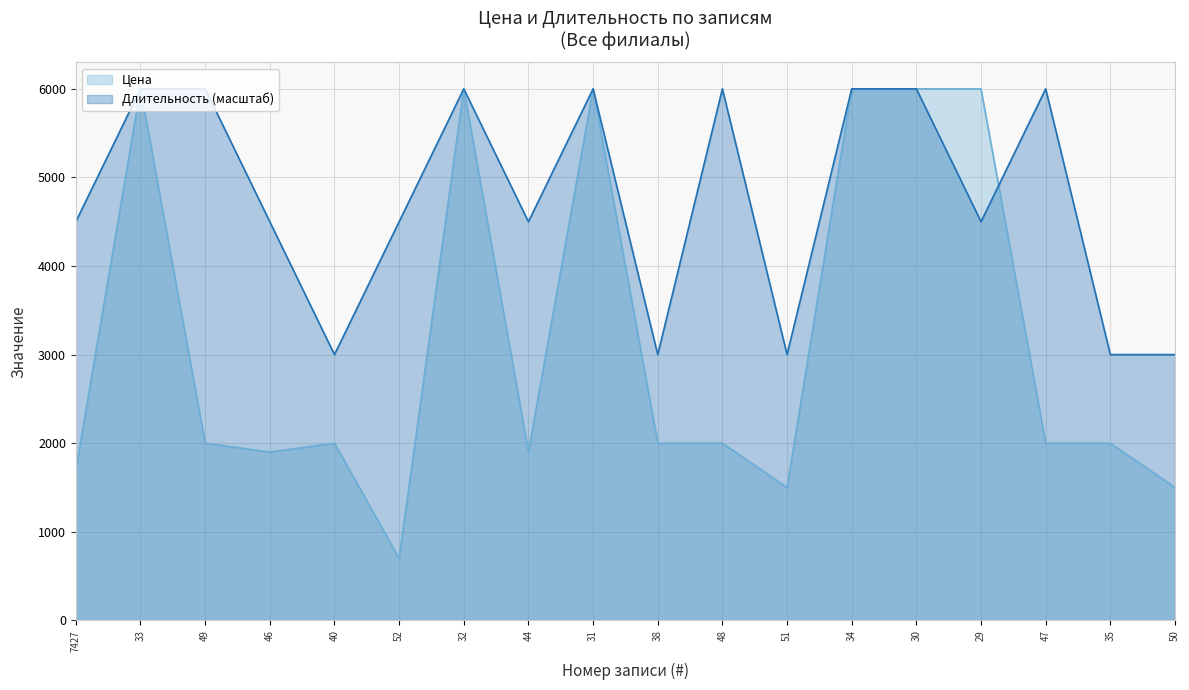

List the series in order of their peak value, lowest first.

Цена, Длительность